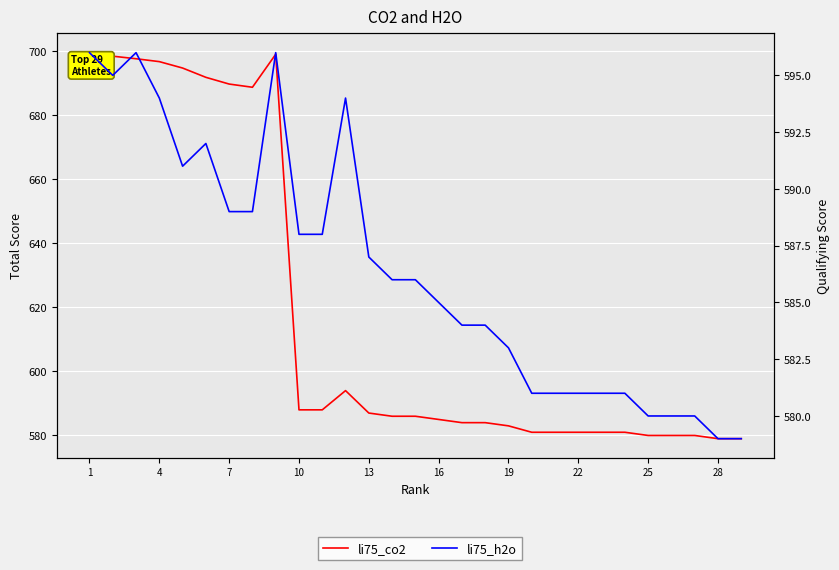

Which series has the largest range (max minus min)?

li75_co2